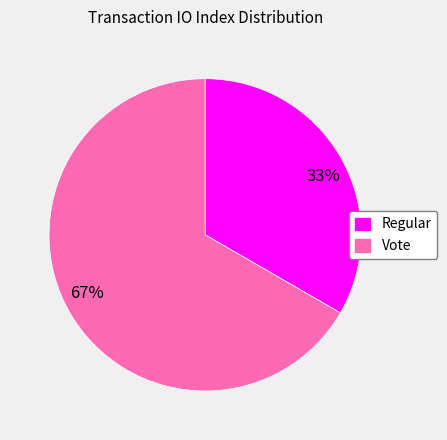

Does any single category account for the majority?

Yes